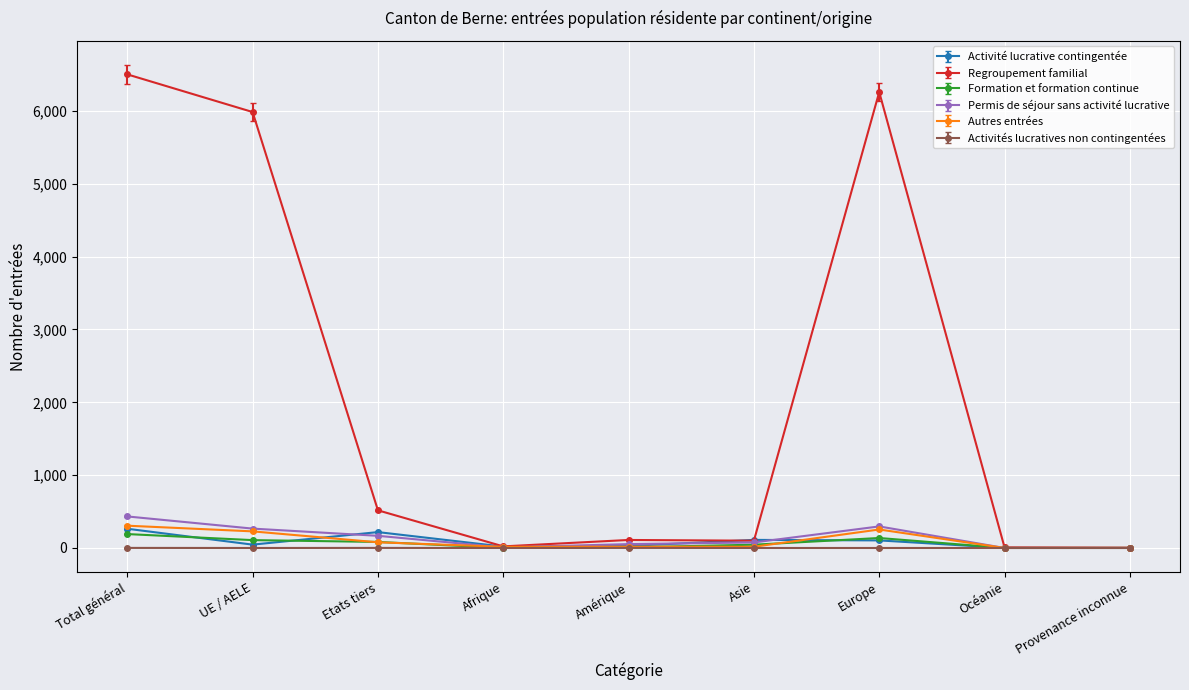

What is the approximate value of Permis de séjour sans activité lucrative at Total général?

433